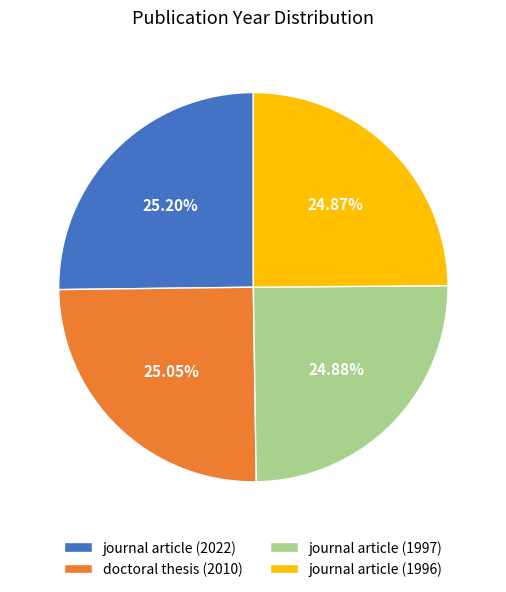

To the nearest percent, what portion does journal article (1997) represent?

25%